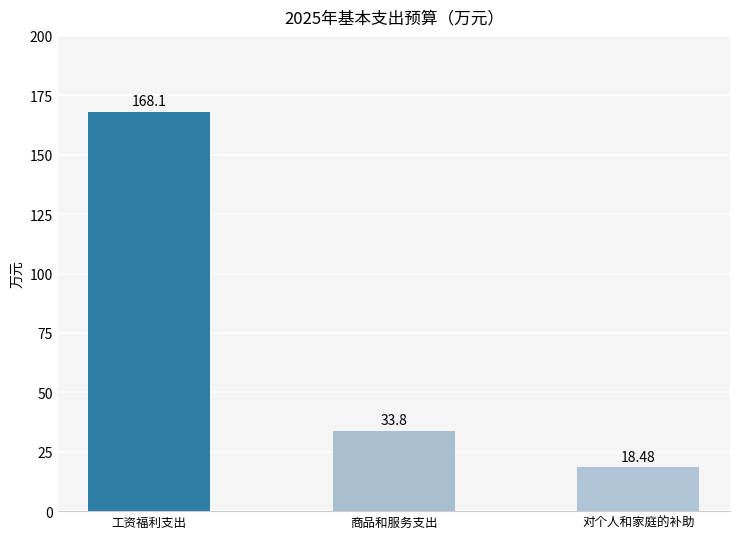

Reading left to right, what are all the values shown in this chart?

工资福利支出=168.1	商品和服务支出=33.8	对个人和家庭的补助=18.5